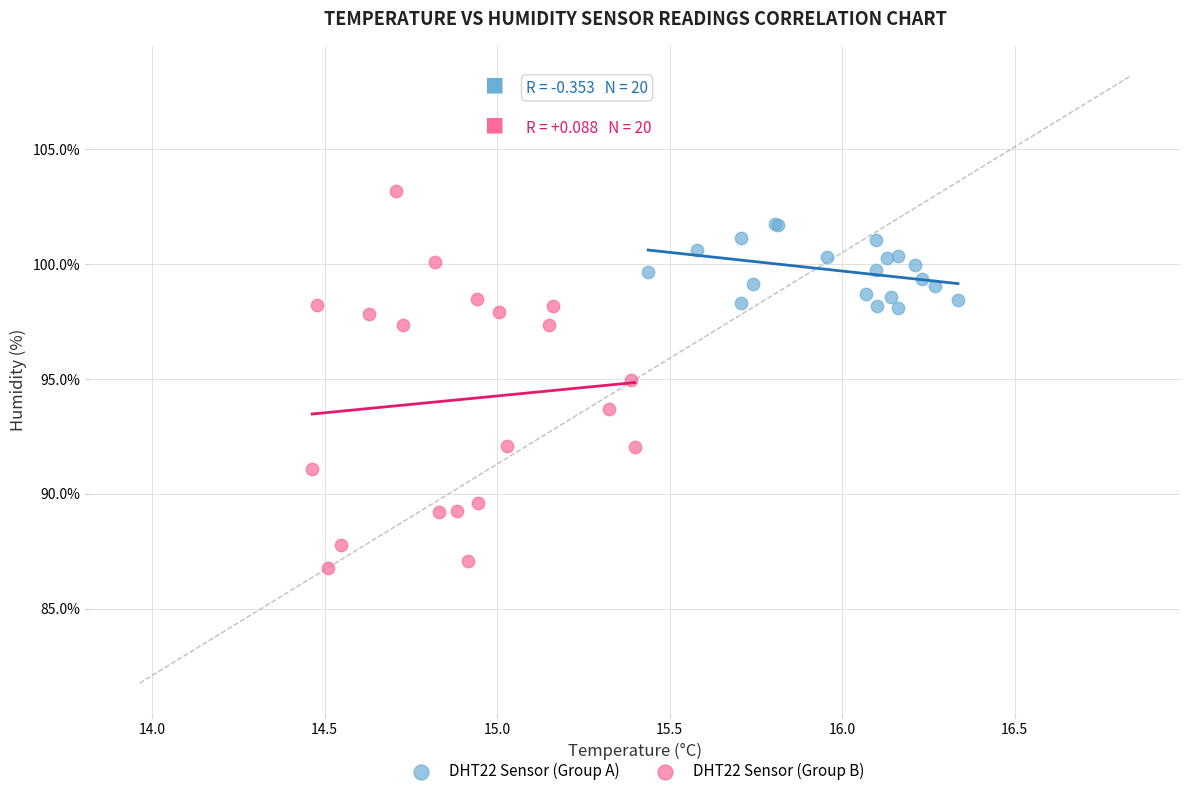

Which series has the widest spread of Y values?

DHT22 Sensor (Group B)